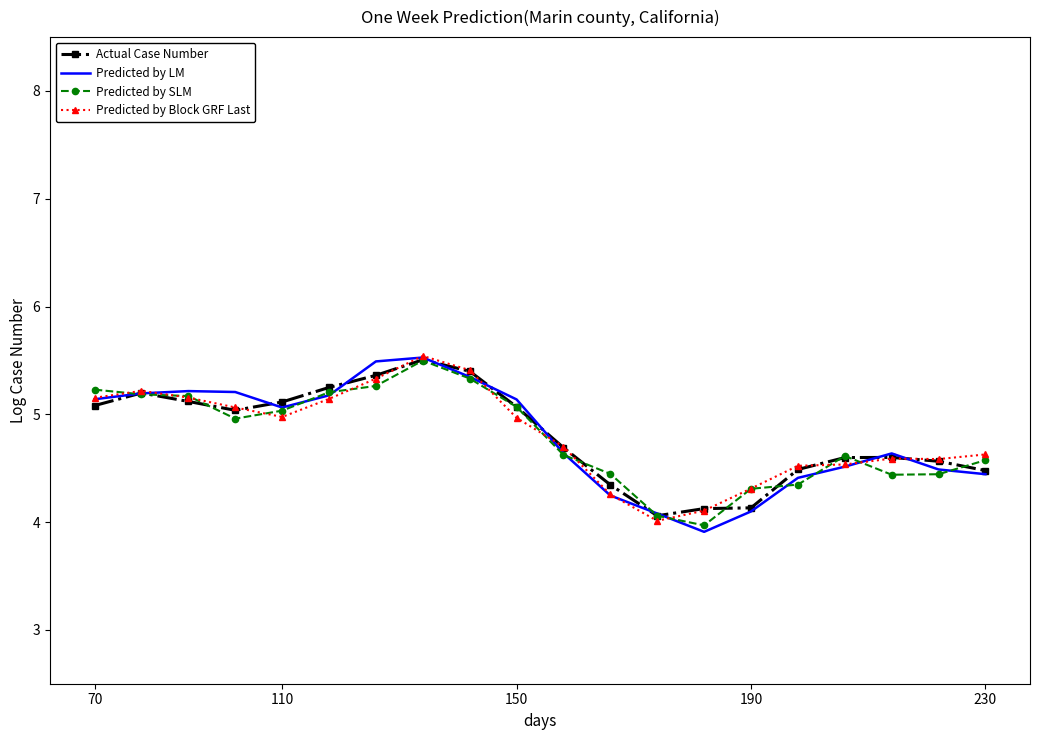

What is the maximum value shown in the chart?

5.5